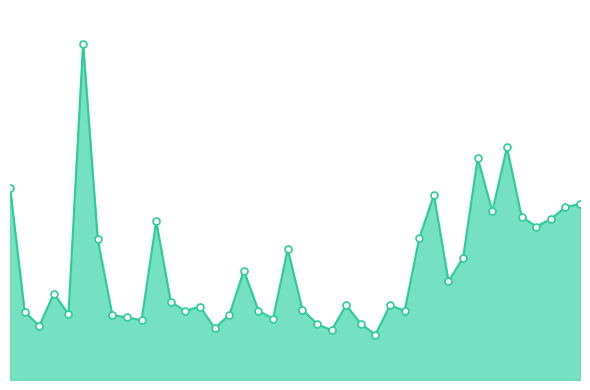

Is this an area chart (filled region under the line)?

Yes